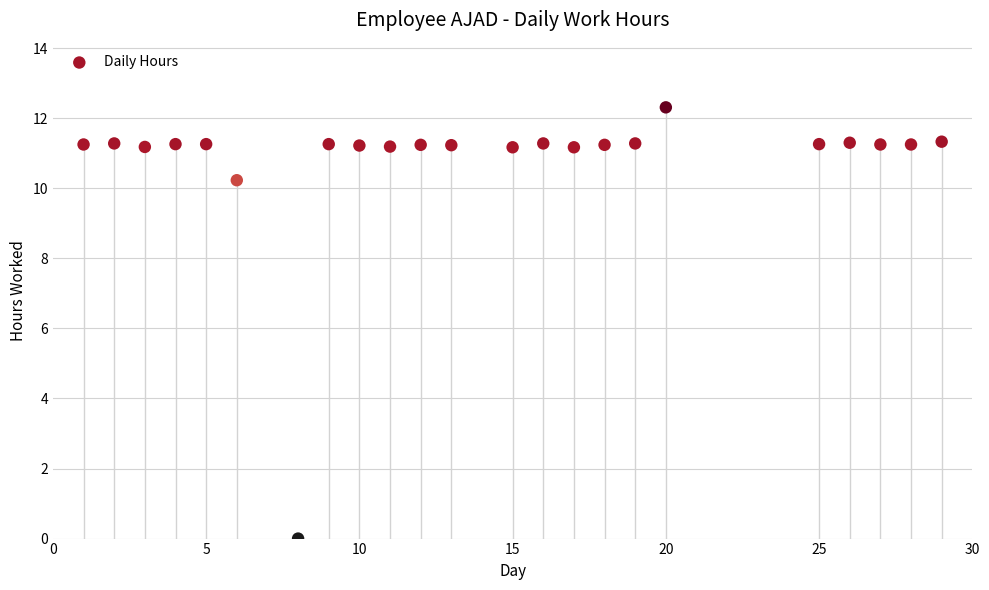

What is the range of X values (max minus min)?

28.0